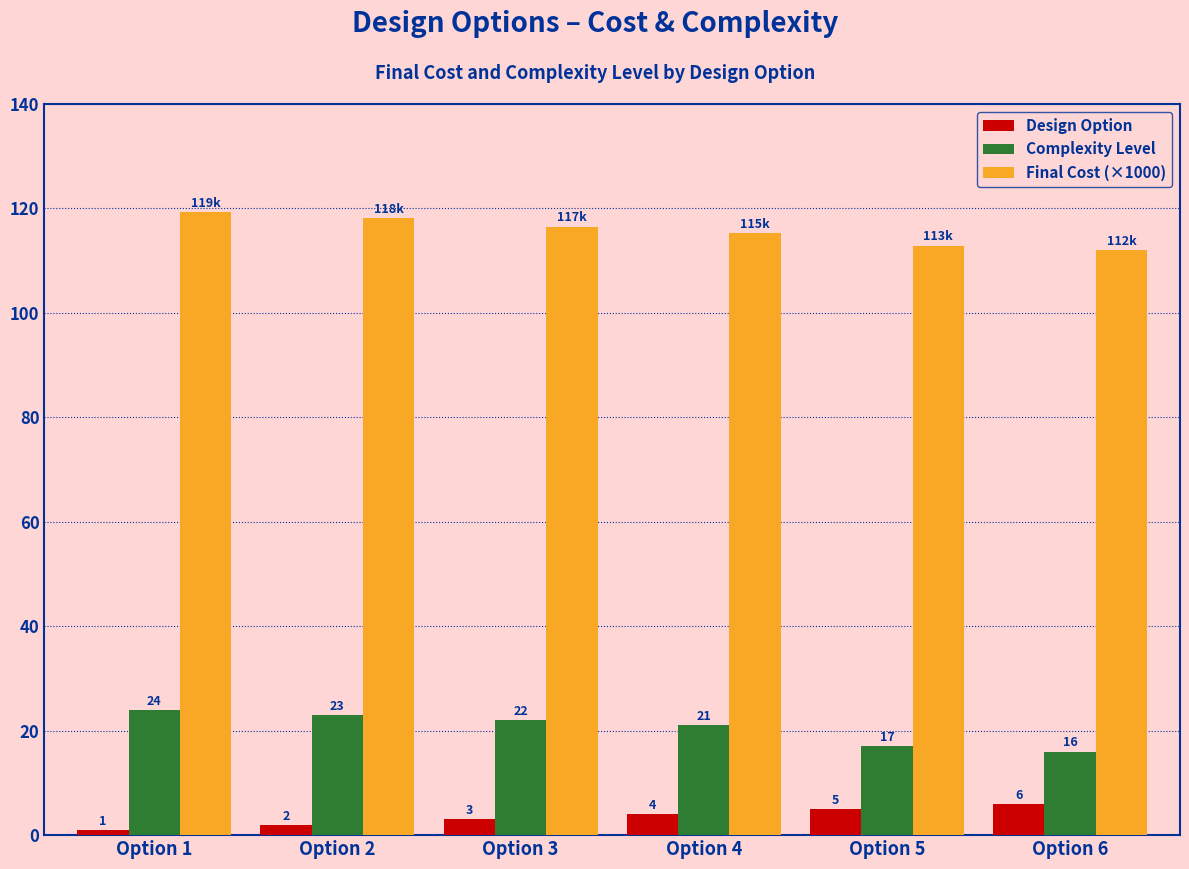

What value does the Final Cost (×1000) series have at Option 6?

112.1